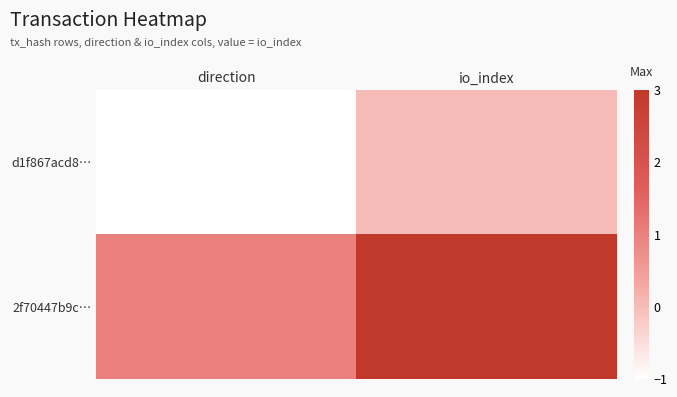

Reading right to left, what are all the values shown in this chart?

d1f867acd8…: io_index=0	direction=-1
2f70447b9c…: io_index=3	direction=1